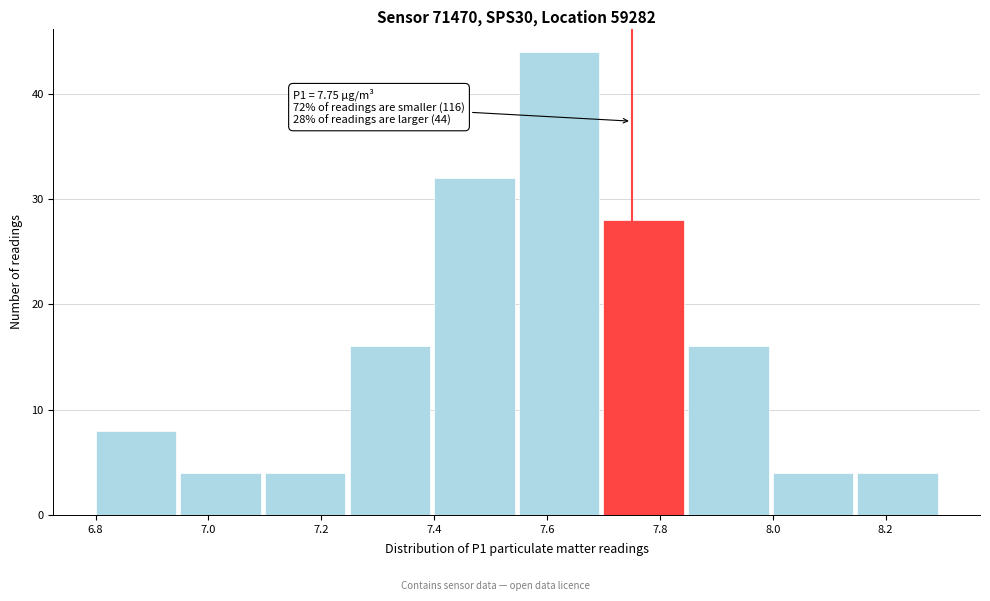

Which range on the x-axis has the tallest bar?

7.55 to 7.70